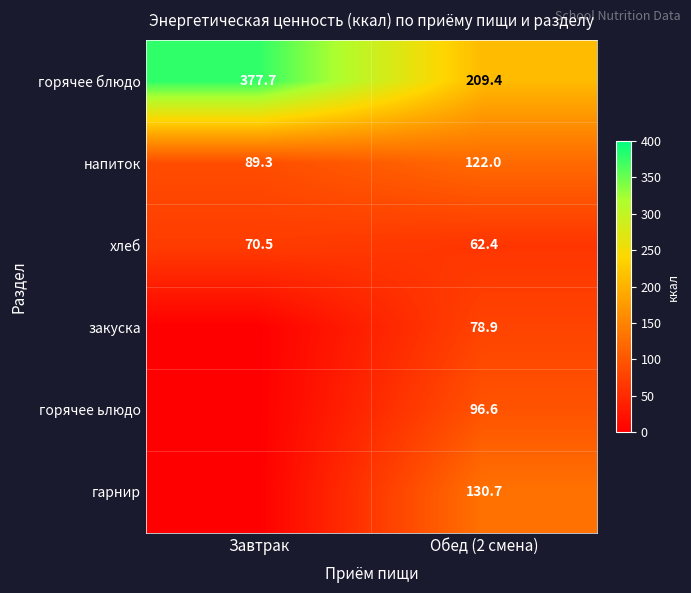

What is the sum of the хлеб values at Завтрак and Обед (2 смена)?

132.9